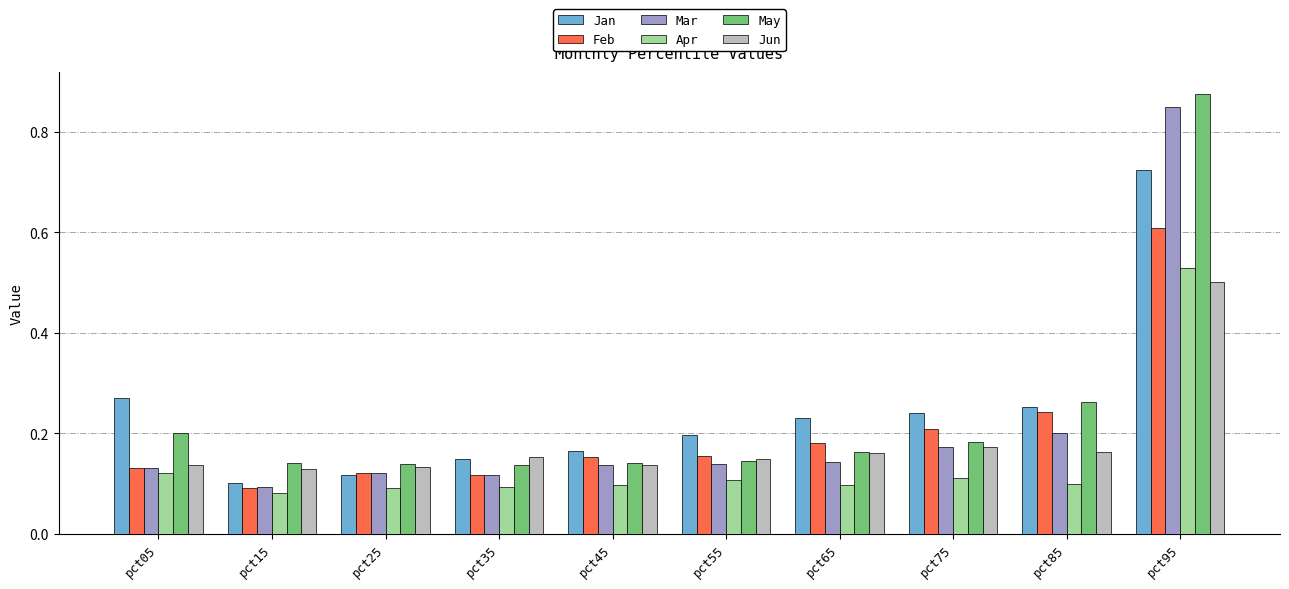

Which category has the highest value in the May series?

pct95